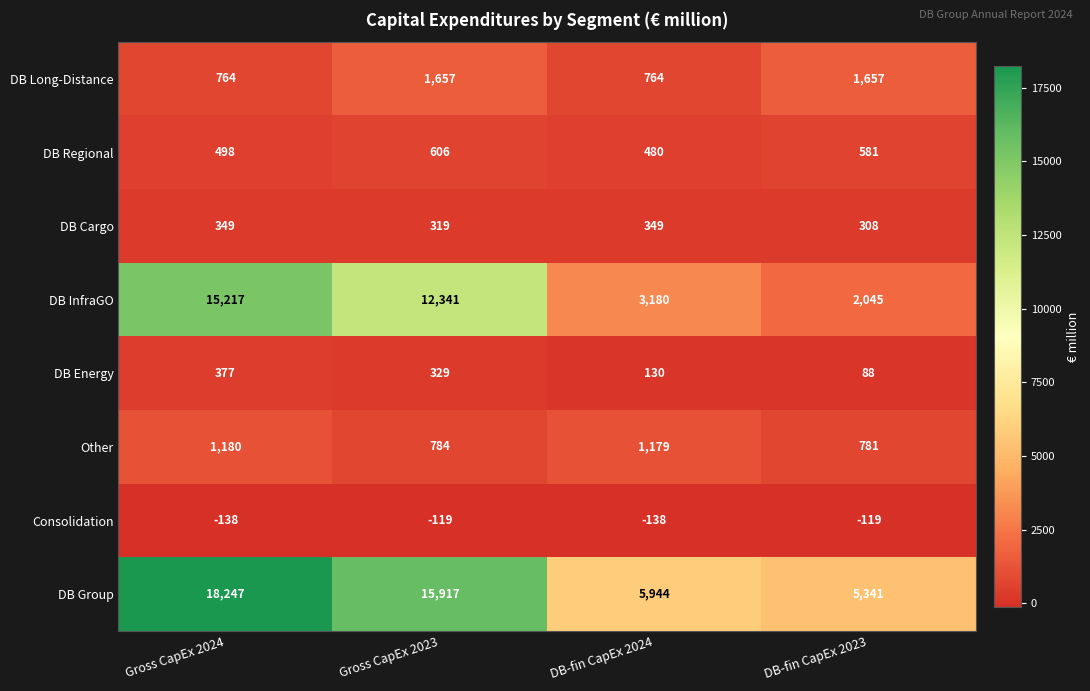

Which series has the largest range (max minus min)?

DB InfraGO